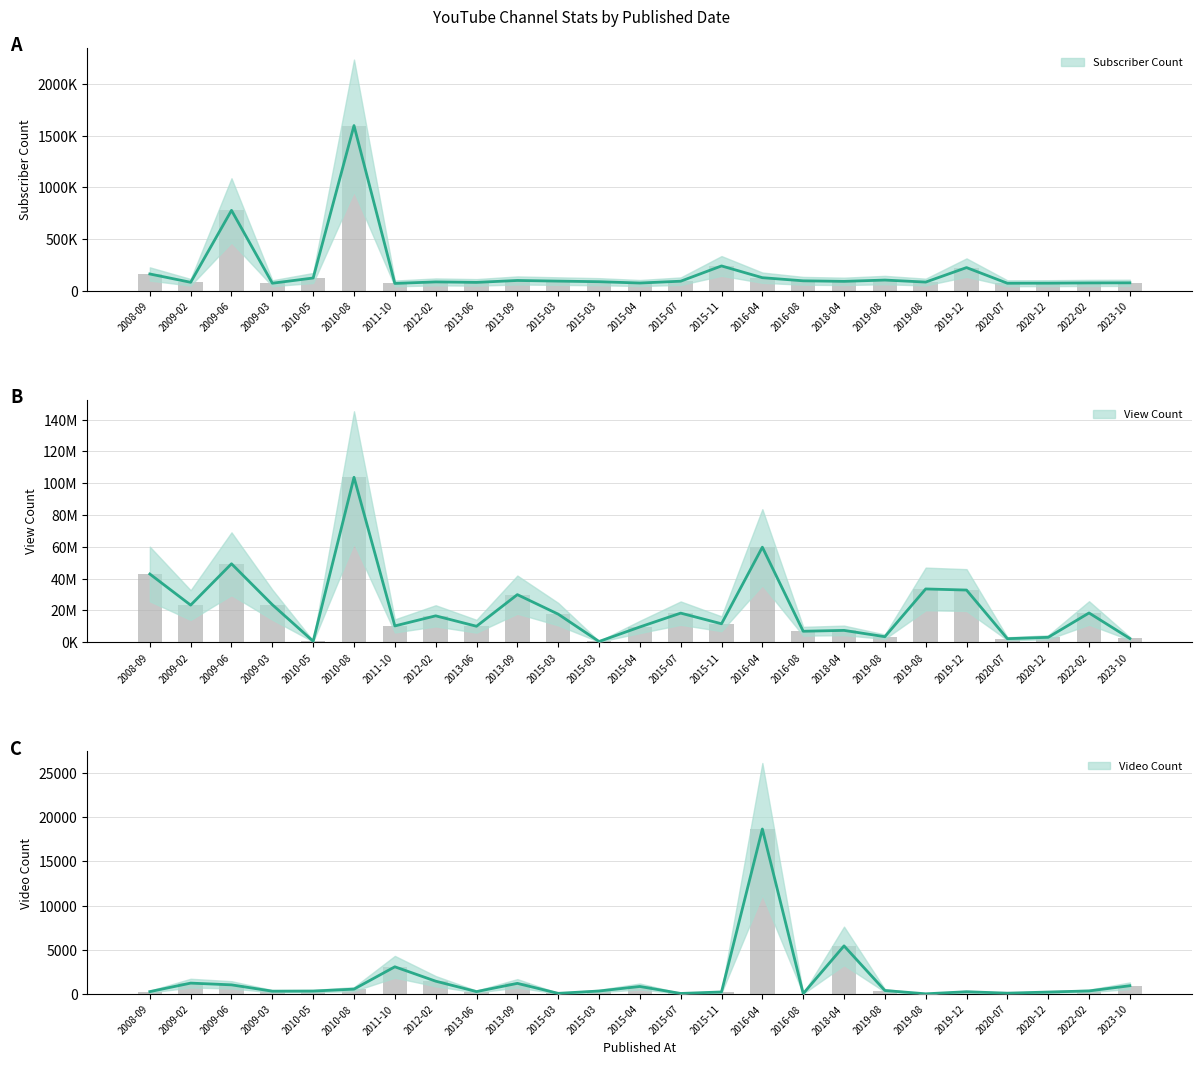

Reading right to left, extract all data points from this chart.

Subscriber Count: 75200	74300	71800	71100	223000	82500	102000	89400	94700	125000	239000	91000	73300	86100	91800	98100	79500	84200	69300	1600000	122000	71400	778000	80300	161000
View Count: 2390886	18446560	3137654	2273245	32839689	33535904	3515247	7489126	6942479	59776629	11644730	18341389	9644099	508564	17707657	29966417	10085736	16638346	10291670	103729126	678145	23647276	49367084	23381635	42927028
Video Count: 938	350	224	97	259	23	397	5446	45	18671	235	64	852	341	76	1205	275	1454	3080	554	334	320	1037	1234	271